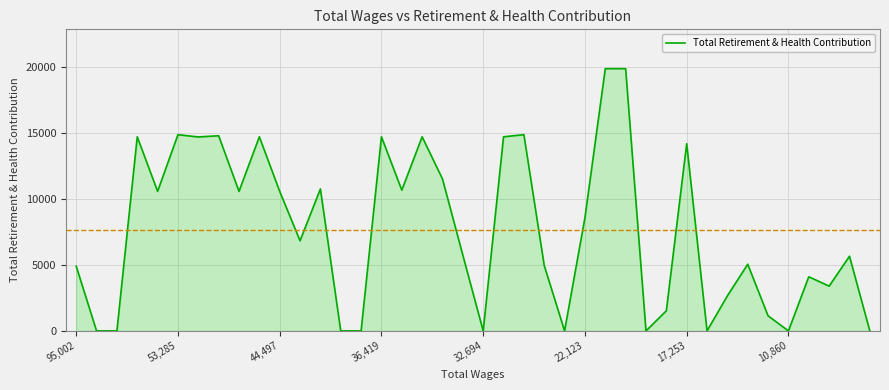

What is the maximum value shown in the chart?

19901